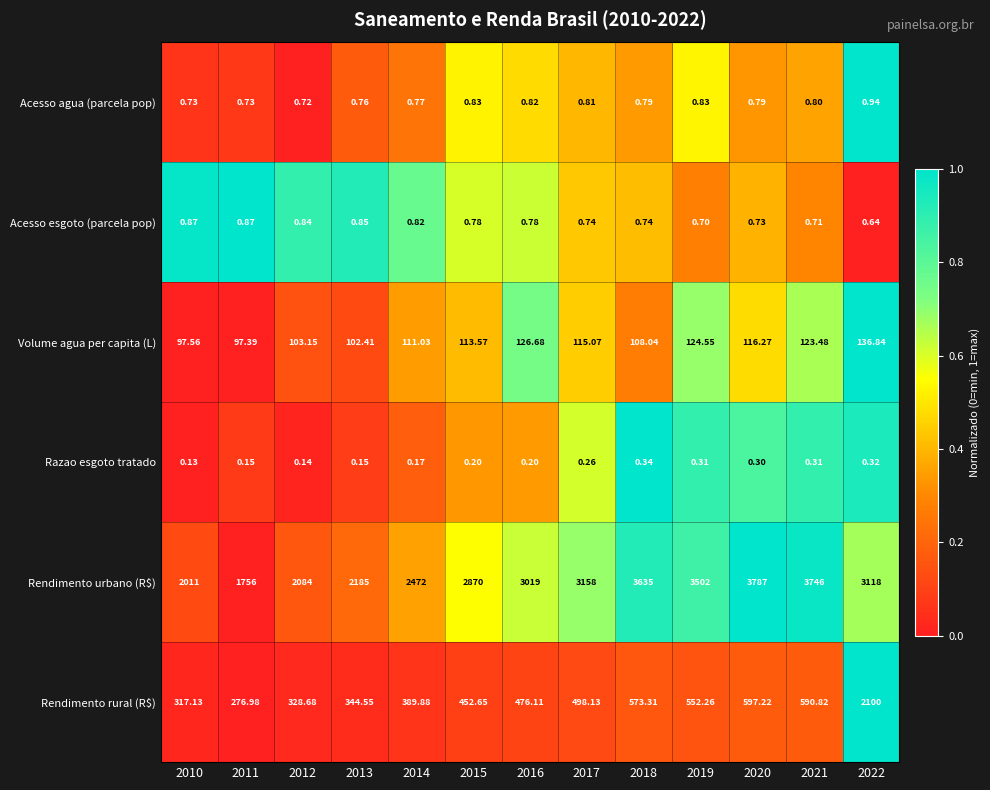

Which series has the largest total across all categories?

Rendimento urbano (R$)